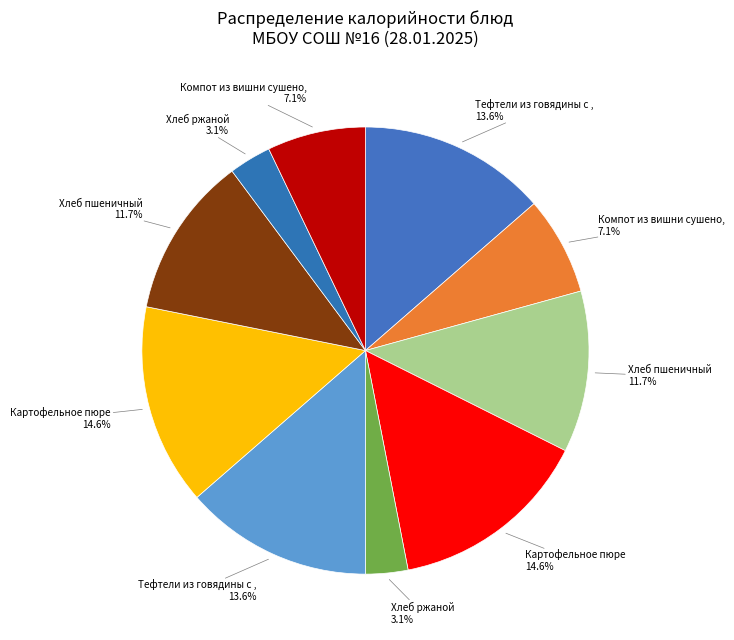

To the nearest percent, what is the difference between the largest and smallest slice percentages?

11%